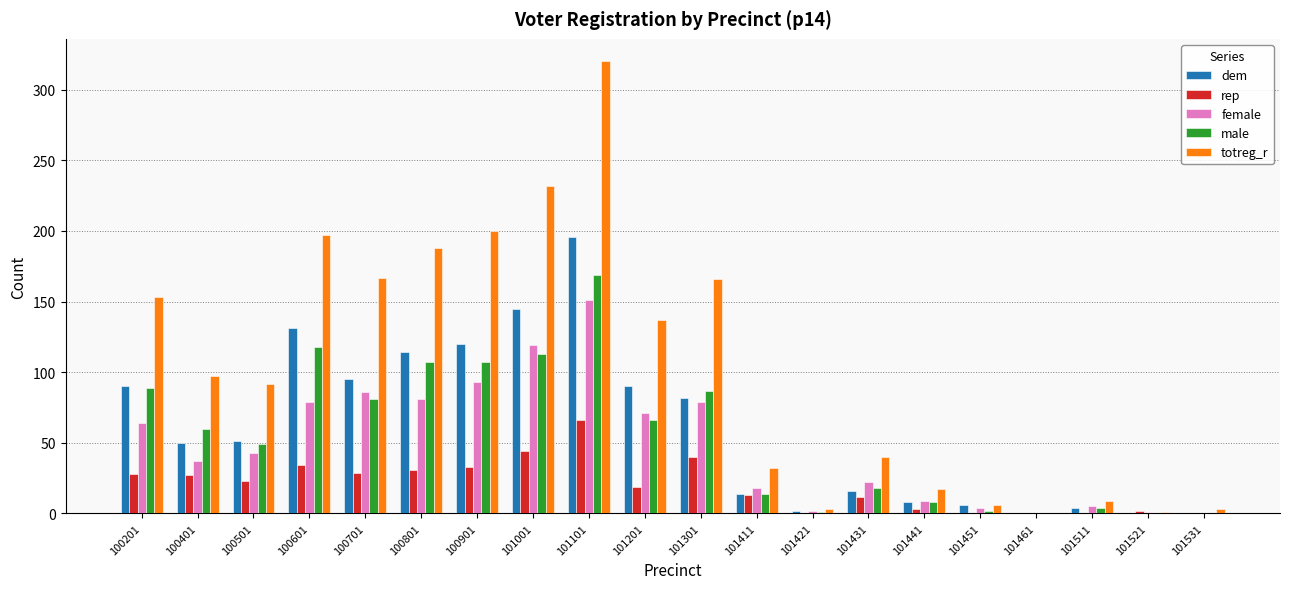

What is the difference between the dem values at 101101 and 101001?

51